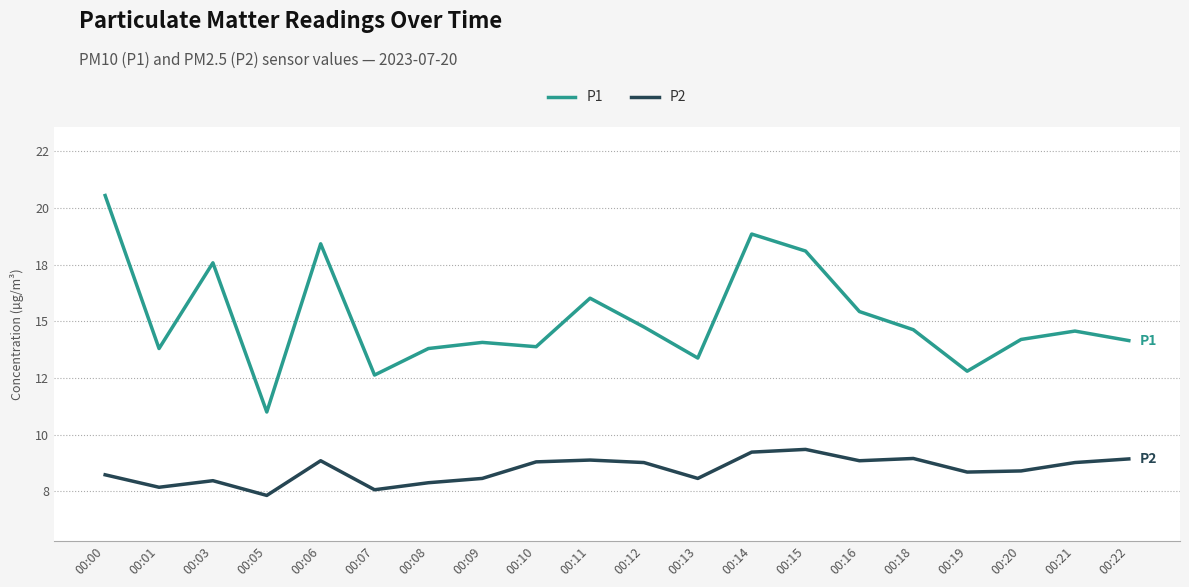

Where is the first local minimum for P1?

00:01